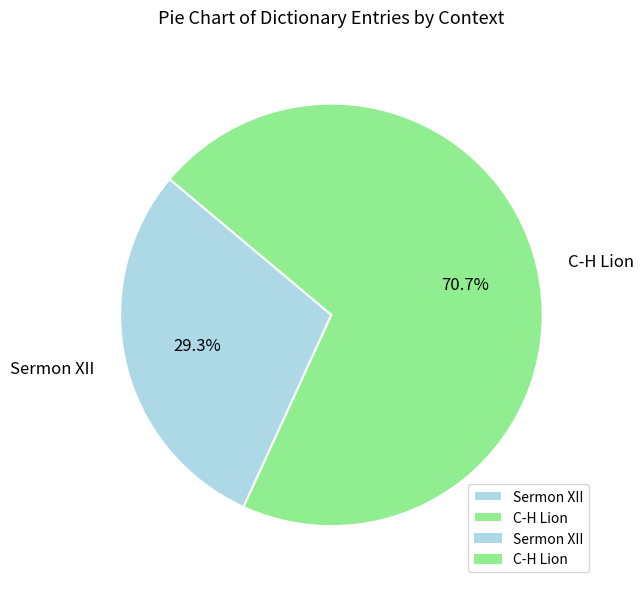

Is there any slice that represents more than half of the pie?

Yes